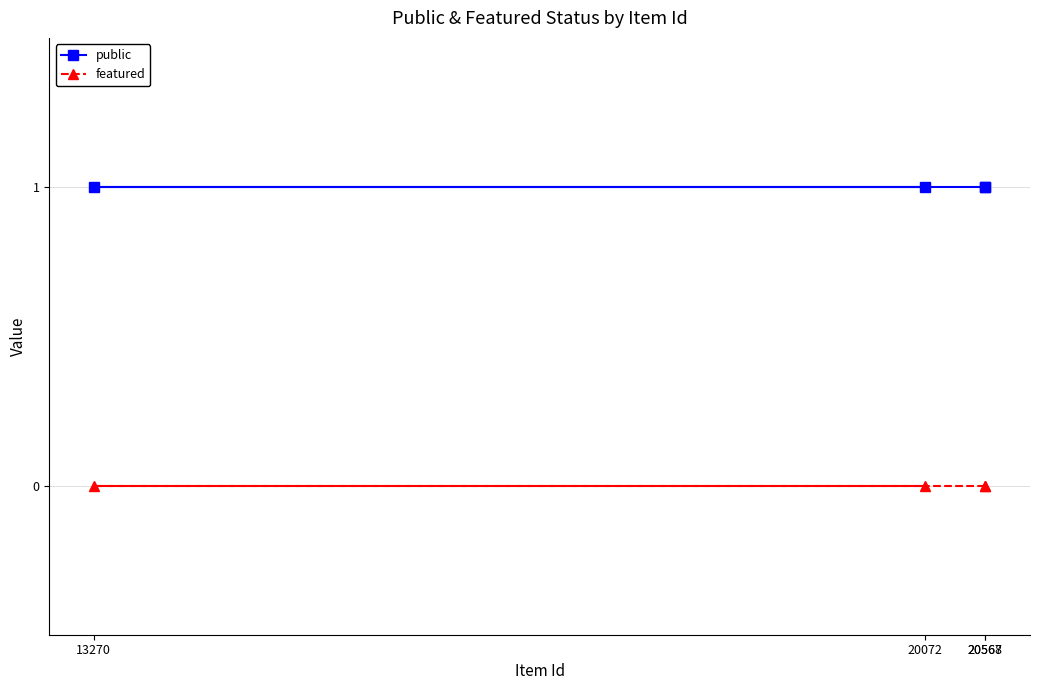

At 20568, list the series in order from largest to smallest.

public, featured